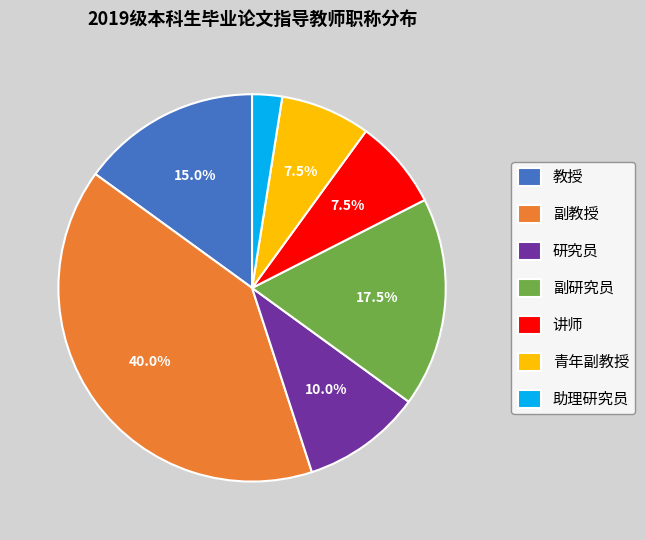

Does any single category account for the majority?

No